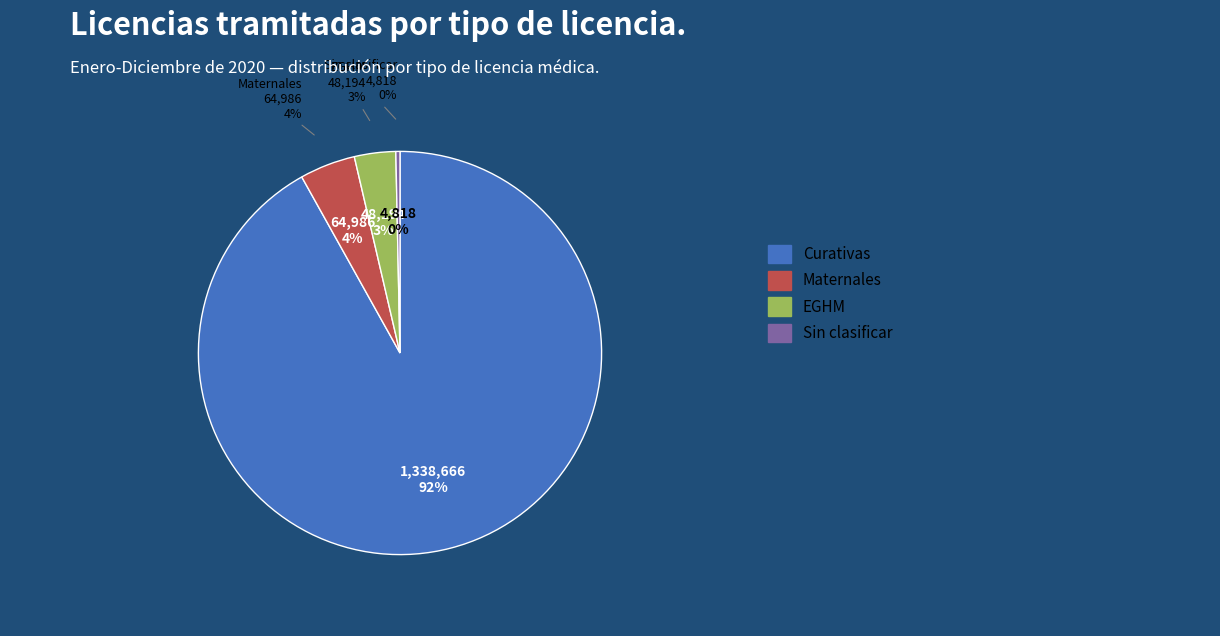

To the nearest percent, what is the difference between the largest and smallest slice percentages?

92%